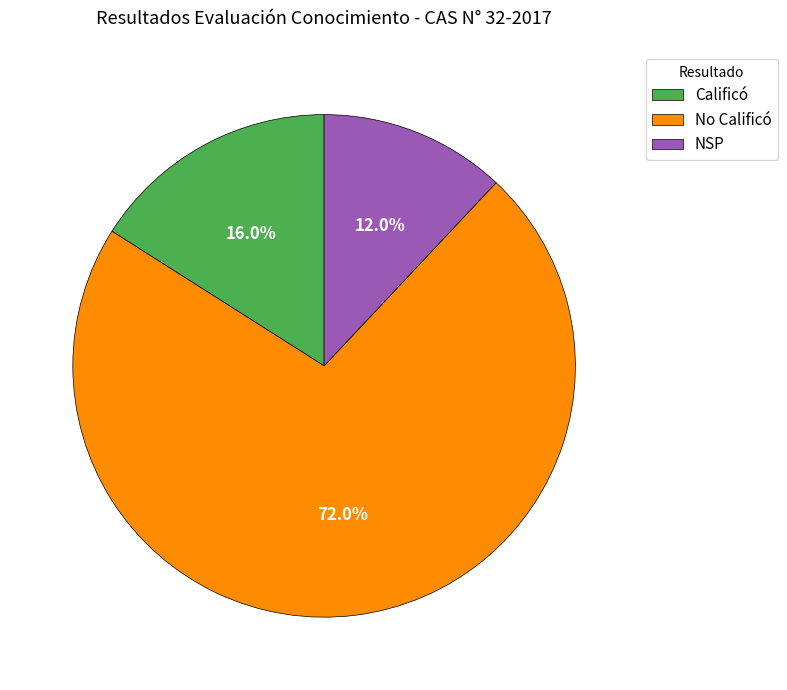

To the nearest percent, what percentage of the pie is No Calificó?

72%